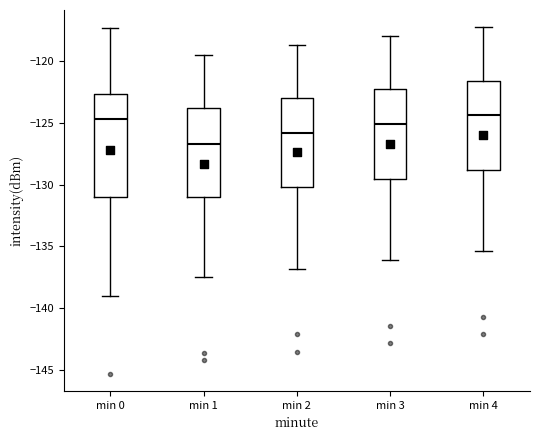

Reading left to right, read every box against the y-axis: the position of its median line, the range the box covers, and the ends of its whiskers. The values are not printed on the chart, so give them approximately, as read against the axis.

min 0: median -124.5, box -131.0 to -122.5, whiskers -139.0 to -117.5
min 1: median -127.0, box -131.0 to -124.0, whiskers -137.5 to -119.5
min 2: median -126.0, box -130.0 to -123.0, whiskers -137.0 to -118.5
min 3: median -125.0, box -129.5 to -122.5, whiskers -136.0 to -118.0
min 4: median -124.5, box -129.0 to -121.5, whiskers -135.5 to -117.5